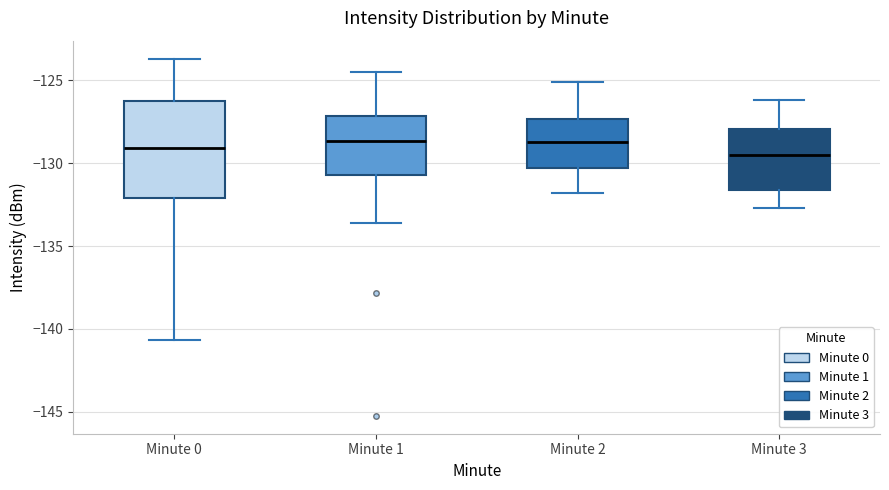

Which box is the tallest, from its lower edge to its upper edge?

Minute 0